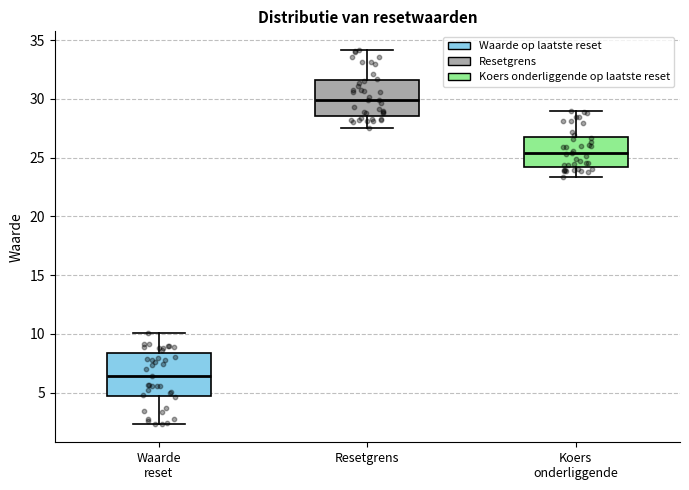

Reading left to right, read every box against the y-axis: the position of its median line, the range the box covers, and the ends of its whiskers. The values are not printed on the chart, so give them approximately, as read against the axis.

Waarde reset: median 6.5, box 4.5 to 8.5, whiskers 2.5 to 10.0
Resetgrens: median 30.0, box 28.5 to 31.5, whiskers 27.5 to 34.0
Koers onderliggende: median 25.5, box 24.0 to 27.0, whiskers 23.5 to 29.0